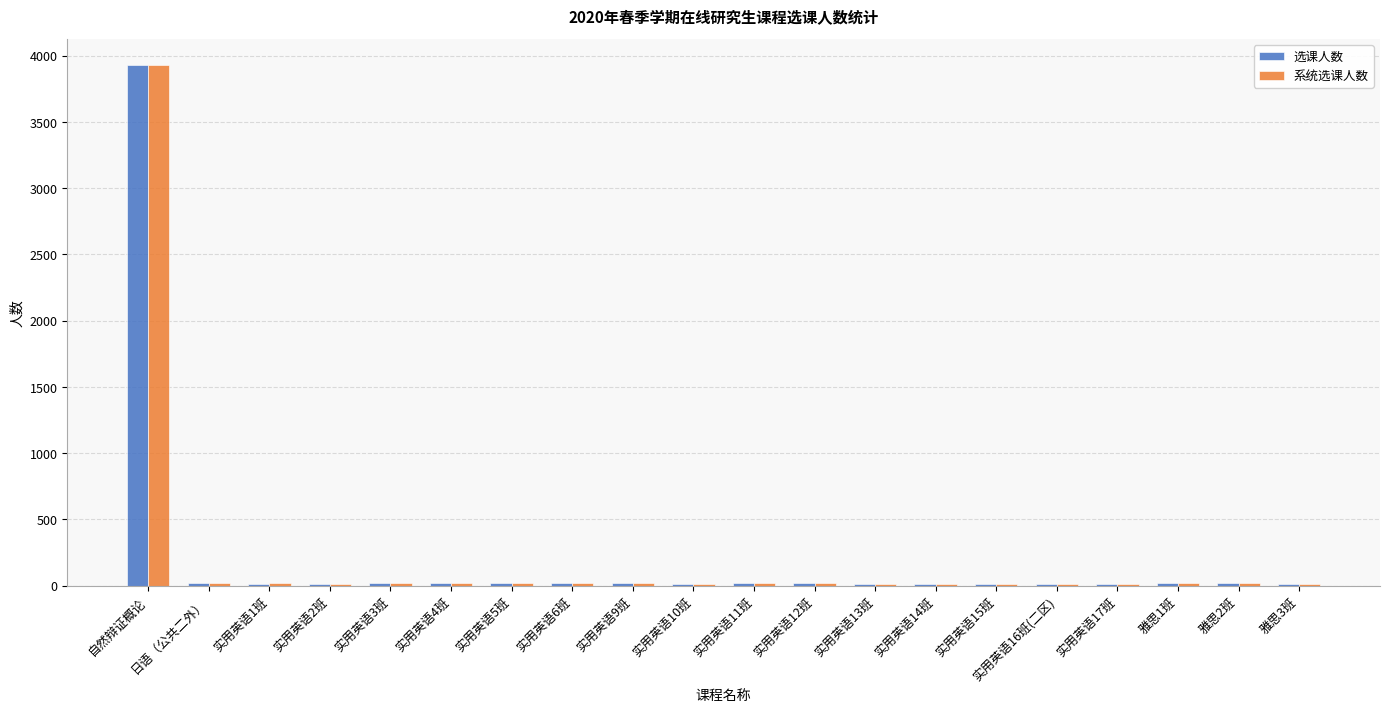

What is the sum of the 系统选课人数 values at 实用英语10班 and 实用英语2班?

29